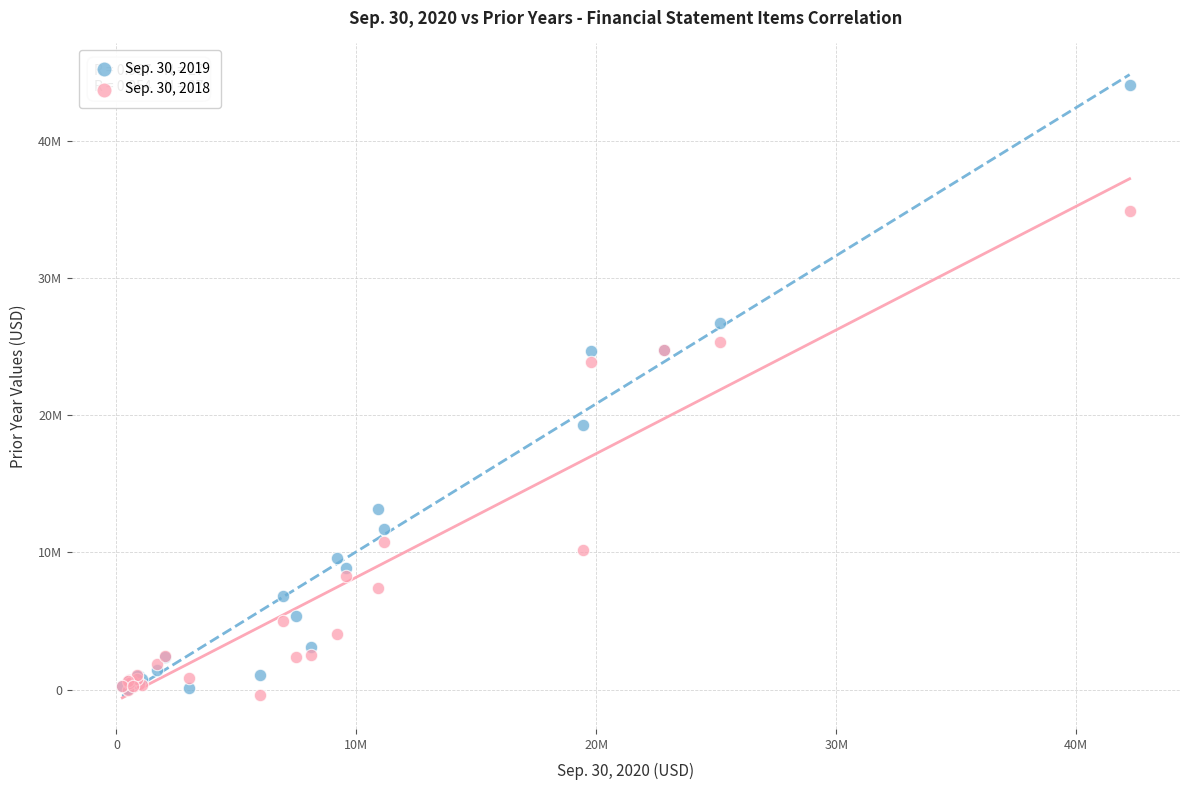

What are all the series names shown in the legend?

Sep. 30, 2019, Sep. 30, 2018